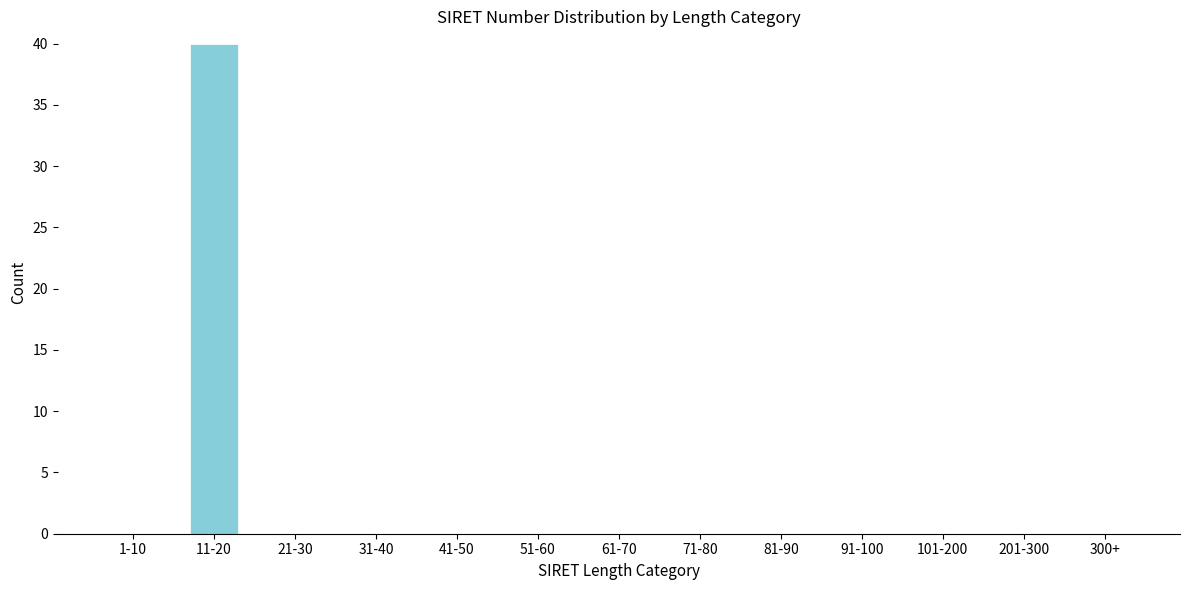

Reading left to right, transcribe all the data shown in this chart.

1-10=0	11-20=40	21-30=0	31-40=0	41-50=0	51-60=0	61-70=0	71-80=0	81-90=0	91-100=0	101-200=0	201-300=0	300+=0